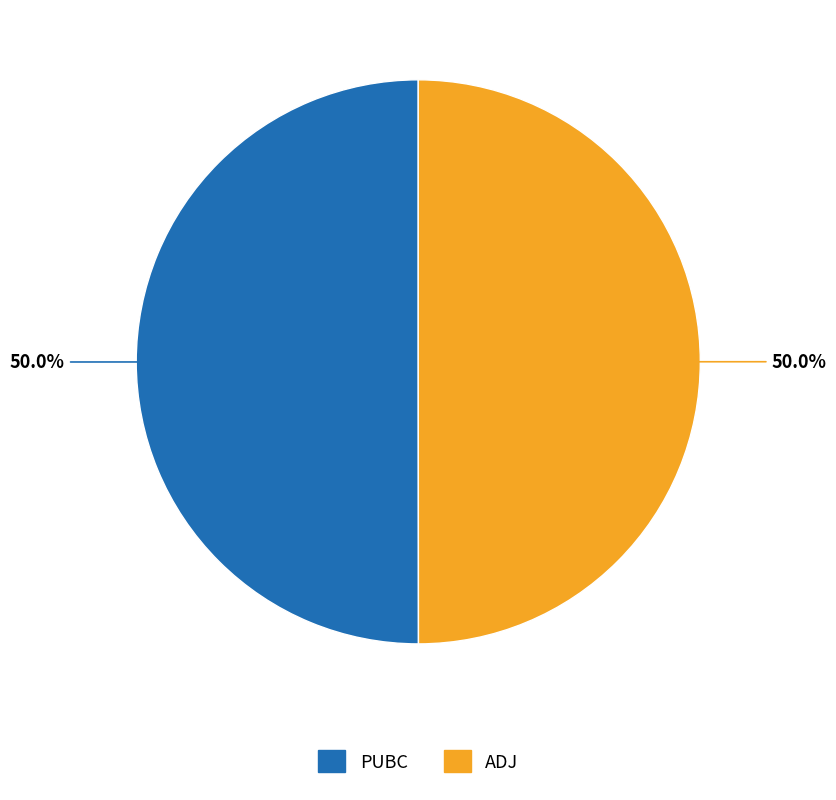

What portion of the pie excludes ADJ?

50.0%